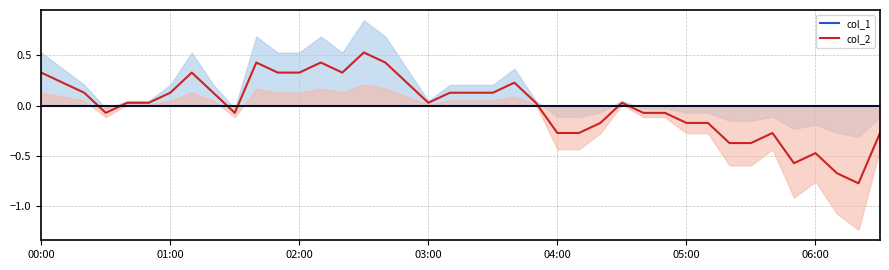

Which series ends up on top after the final intersection of col_1 and col_2?

col_1